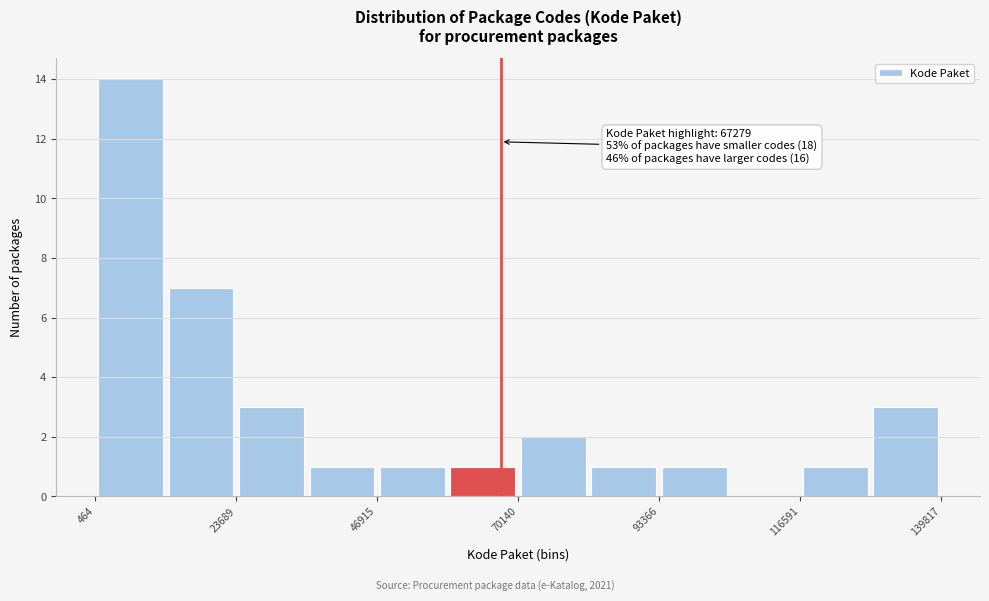

Read against the x-axis, roughly where is the centre of the tallest bar?

5000